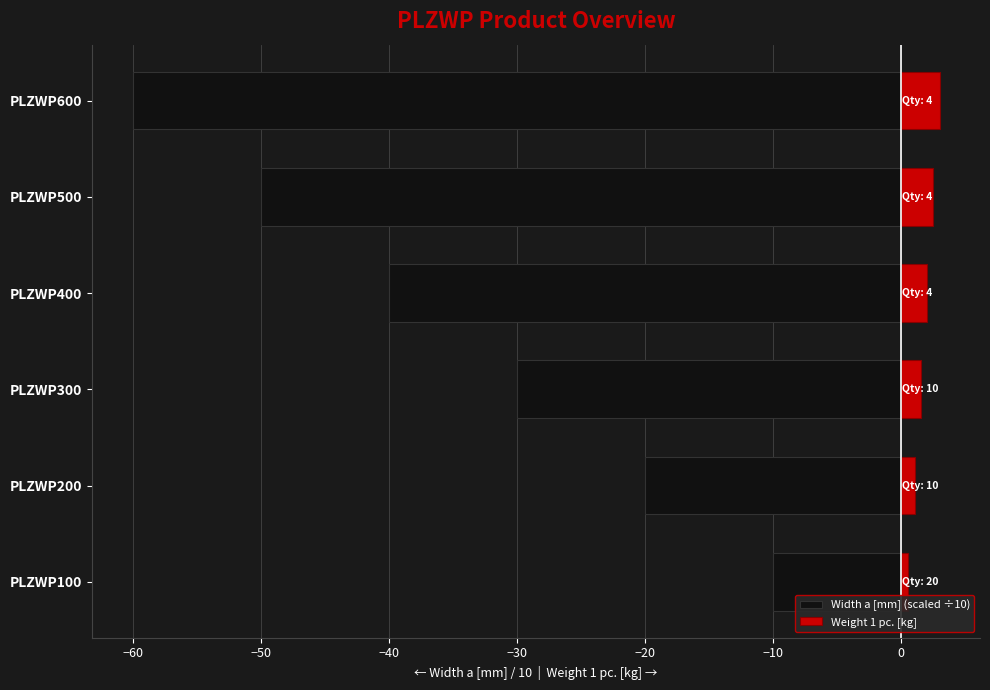

How many bars are there in each group?

2